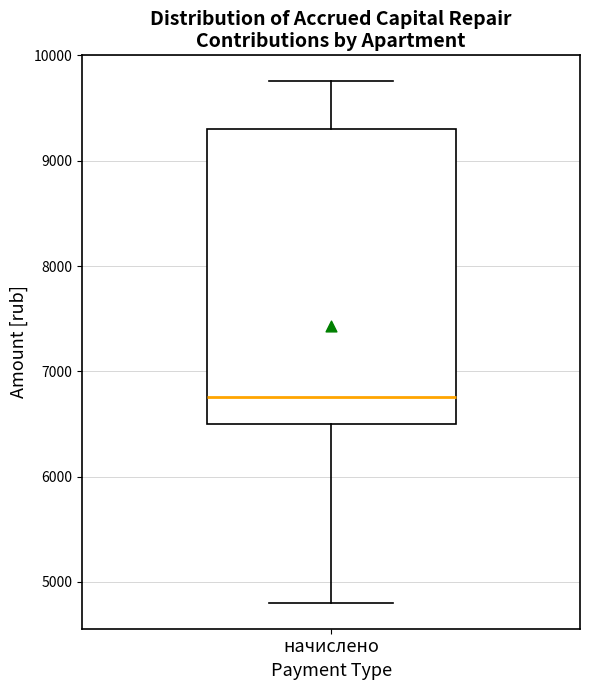

Where does the lower whisker of the box for начислено end on the y-axis? The values are not printed on the chart, so give them approximately, as read against the axis.

4800